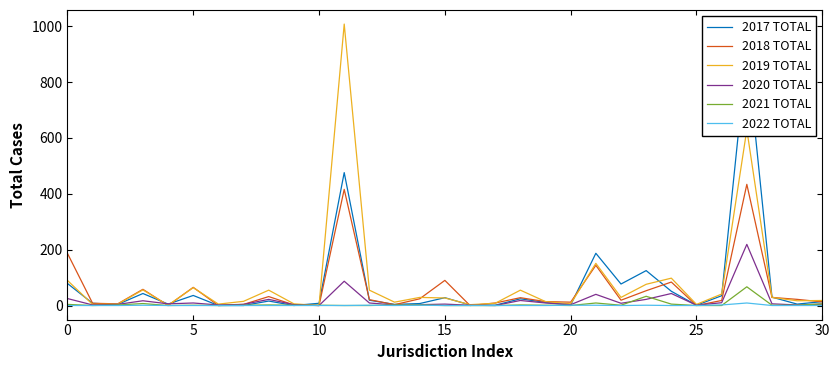

The value of 2022 TOTAL at 15 is 0. True or false?

True